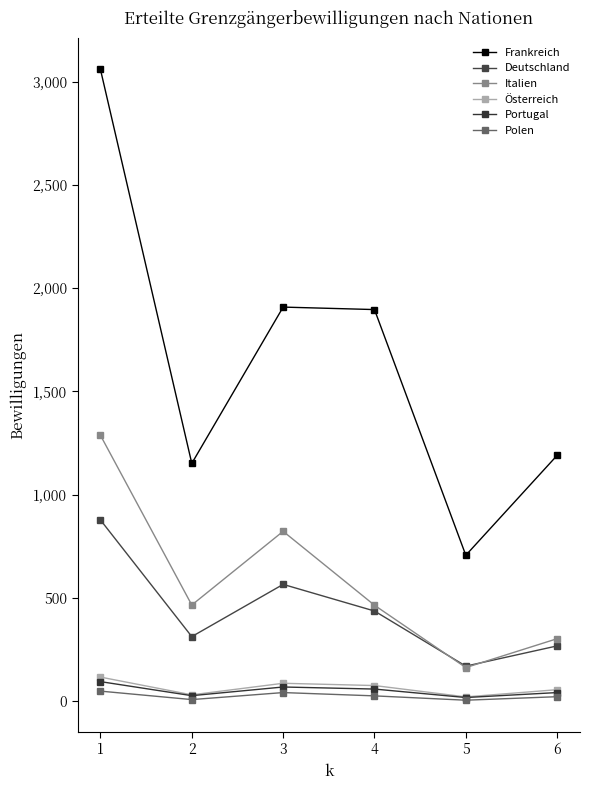

What are all the series names shown in the legend?

Frankreich, Deutschland, Italien, Österreich, Portugal, Polen